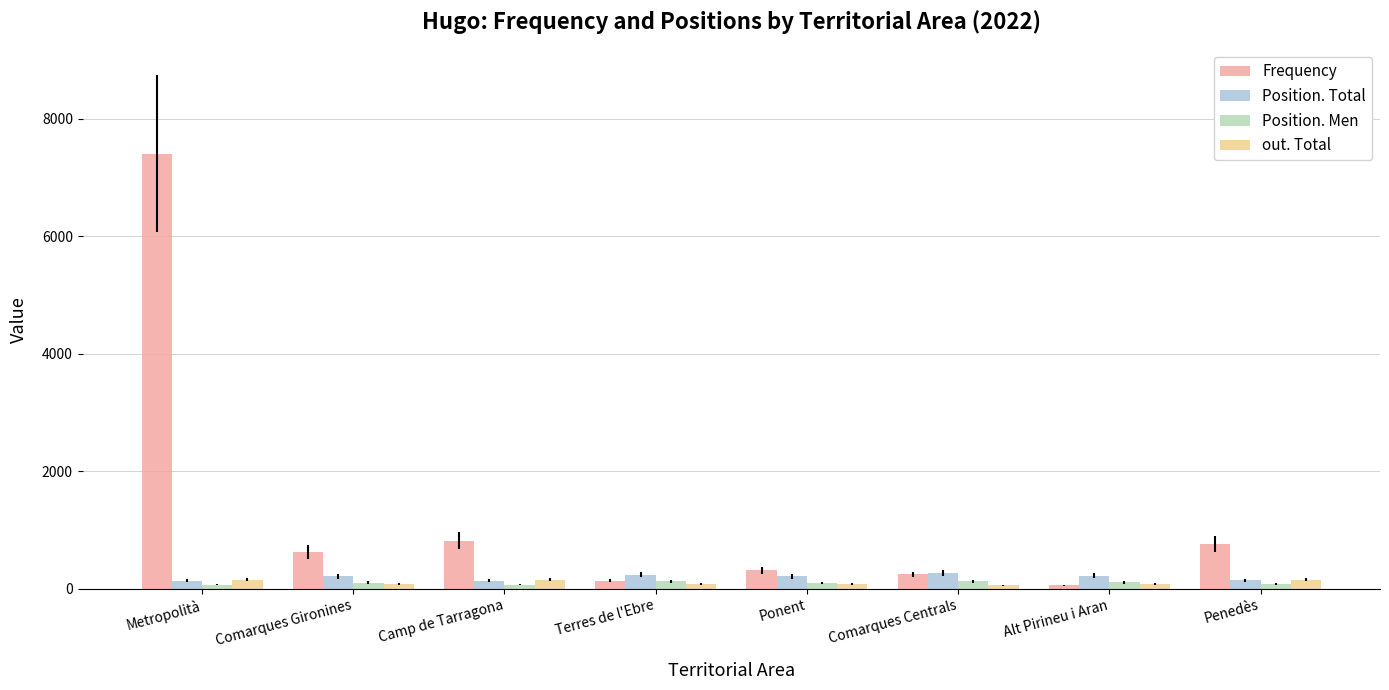

What are all the series names shown in the legend?

Frequency, Position. Total, Position. Men, out. Total